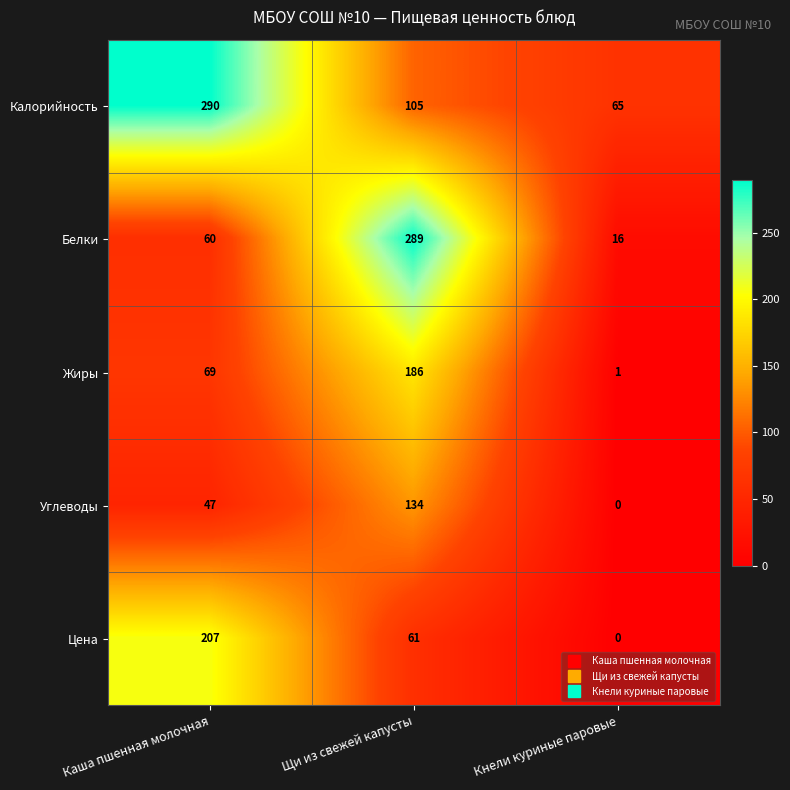

What is the difference between the highest and lowest values at Щи из свежей капусты?

228